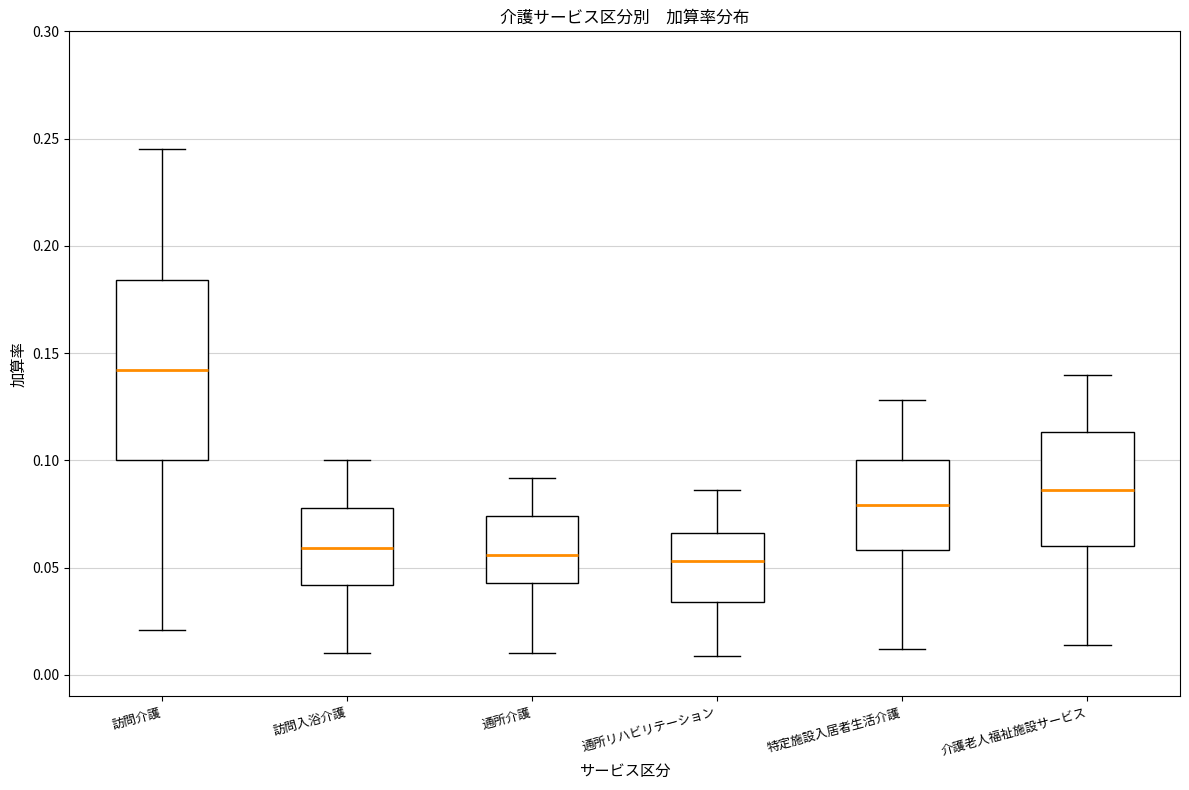

Where does the upper whisker of the box for 通所リハビリテーション end on the y-axis? The values are not printed on the chart, so give them approximately, as read against the axis.

0.085